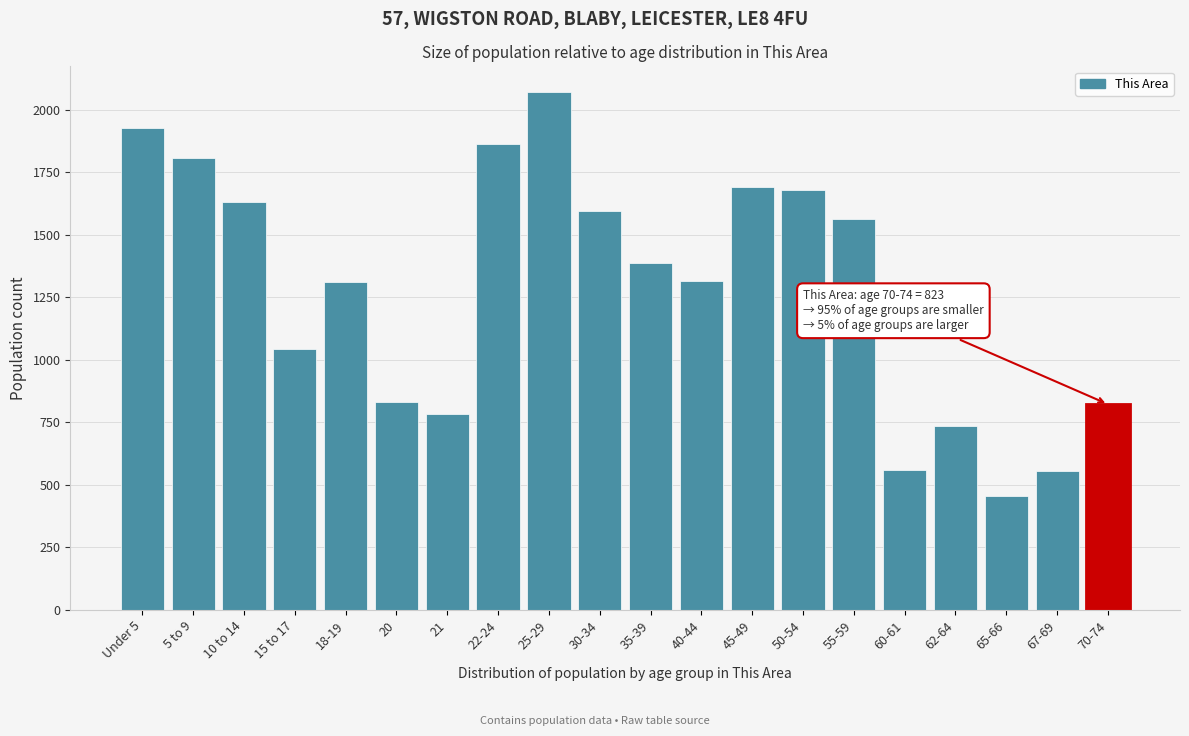

What is the sum of the values at 35-39 and 18-19?

2697